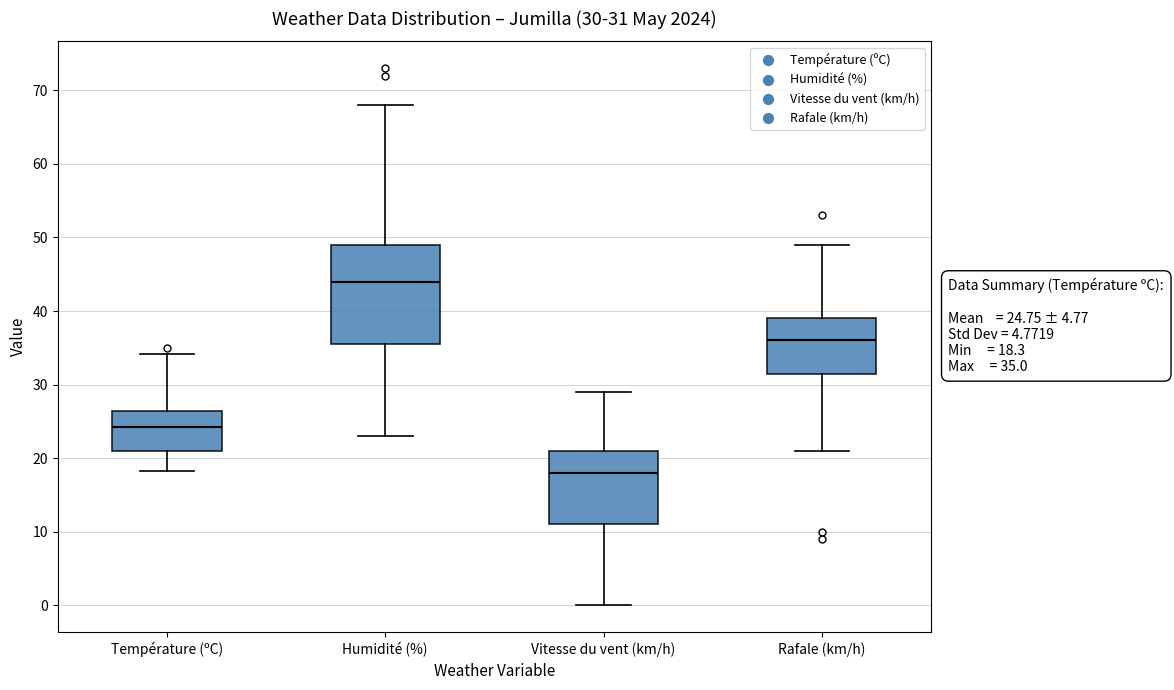

Which box's median line is the highest?

Humidité (%)